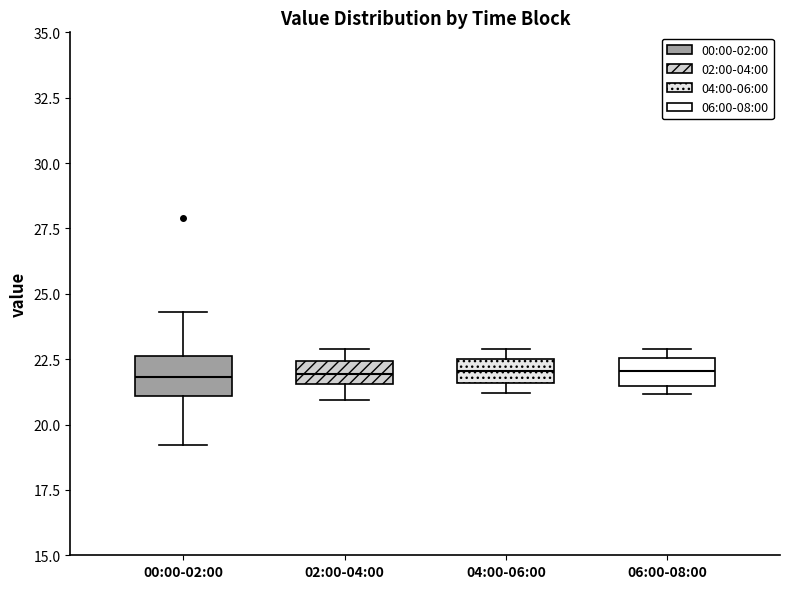

Reading left to right, transcribe this box plot: for each box, give where its median line is, the range the box spans, and where its two whiskers end, as read against the y-axis. The values are not printed on the chart, so give them approximately, as read against the axis.

00:00-02:00: median 22.0, box 21.0 to 22.5, whiskers 19.0 to 24.5
02:00-04:00: median 22.0, box 21.5 to 22.5, whiskers 21.0 to 23.0
04:00-06:00: median 22.0, box 21.5 to 22.5, whiskers 21.0 to 23.0
06:00-08:00: median 22.0, box 21.5 to 22.5, whiskers 21.0 to 23.0